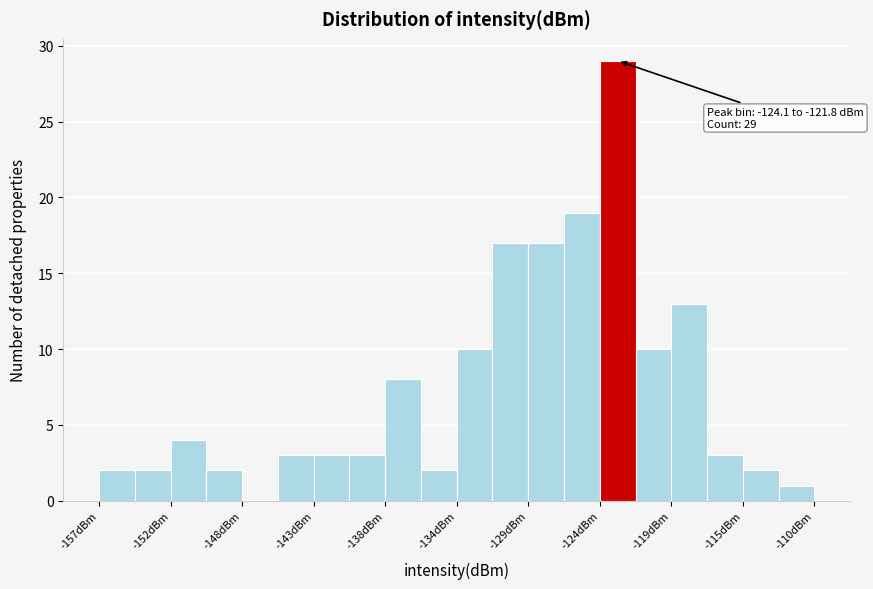

Over which range of the x-axis is the bar tallest?

-124.10 to -121.75